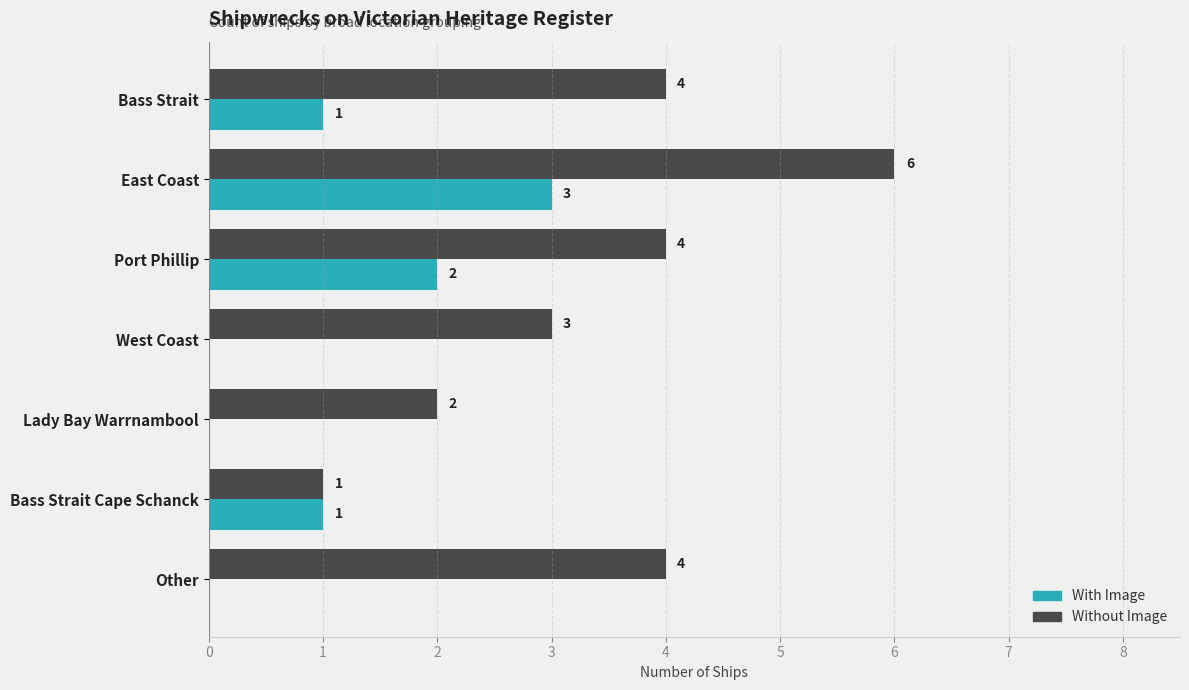

At which label does With Image reach its peak?

East Coast